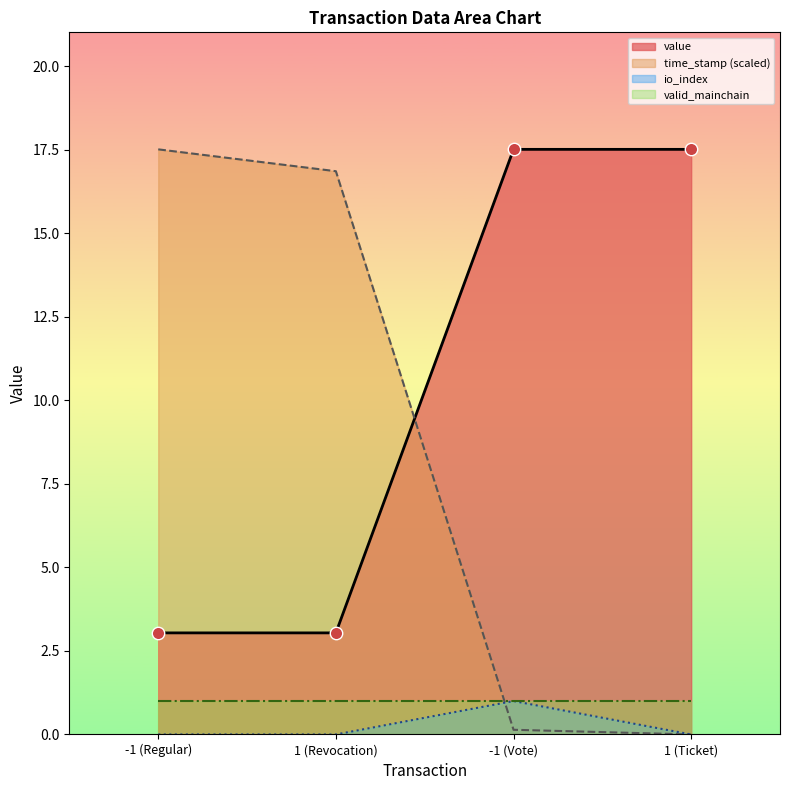

At which category is the sum across all series the highest?

-1 (Regular)